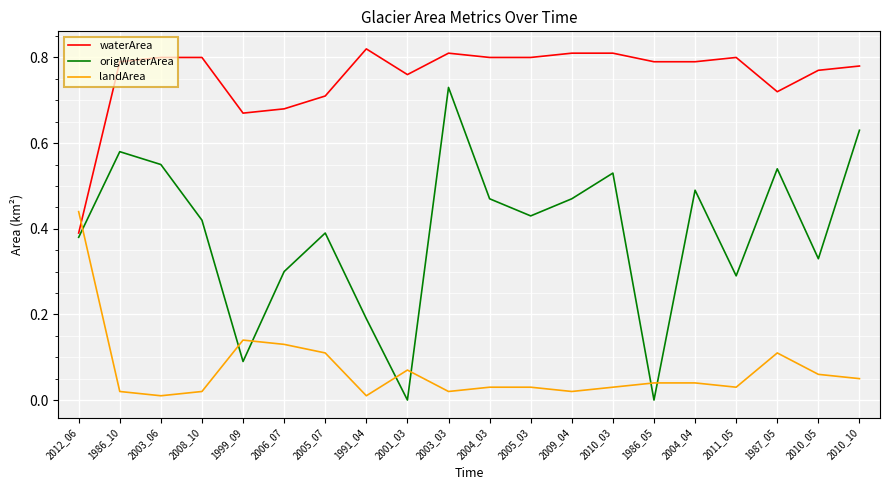

What are all the series names shown in the legend?

waterArea, origWaterArea, landArea